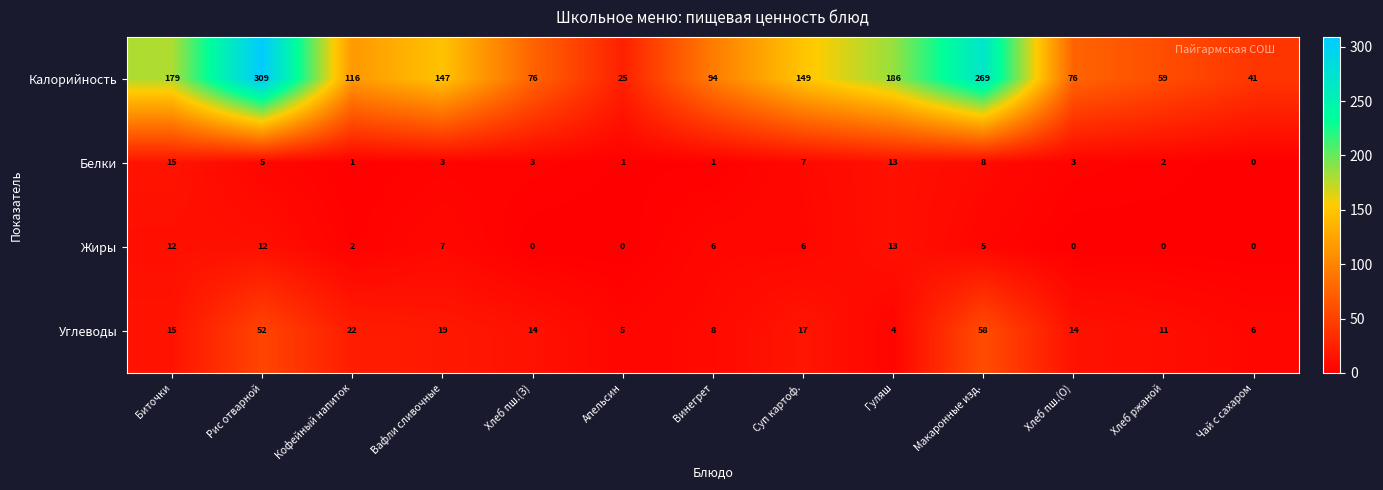

At Хлеб пш.(О), list the series in order from largest to smallest.

Калорийность, Углеводы, Белки, Жиры